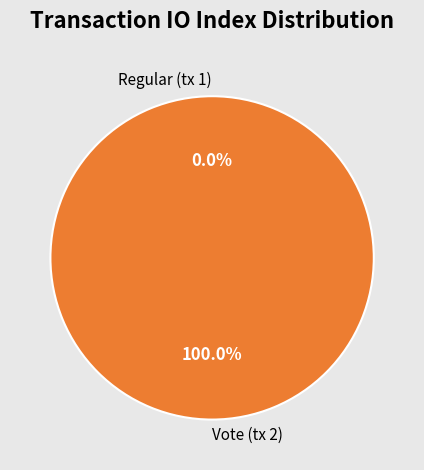

Which category accounts for the majority?

Vote (tx 2)